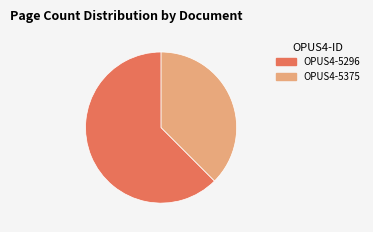

Approximately how many times larger is the value at OPUS4-5296 compared to OPUS4-5375?

1.7